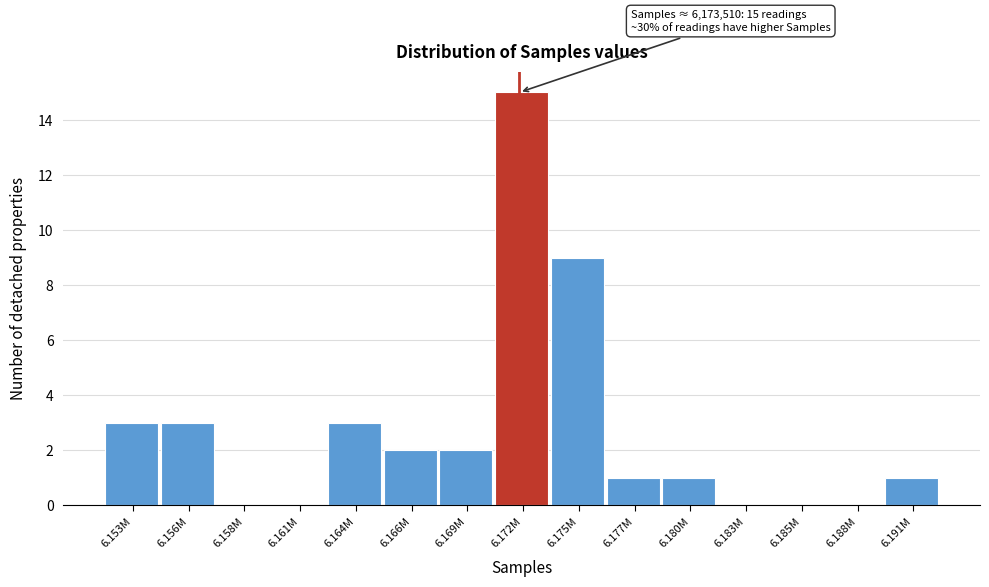

Reading left to right, list all the values displayed in this chart.

6.153M=3	6.156M=3	6.158M=0	6.161M=0	6.164M=3	6.166M=2	6.169M=2	6.172M=15	6.175M=9	6.177M=1	6.180M=1	6.183M=0	6.185M=0	6.188M=0	6.191M=1